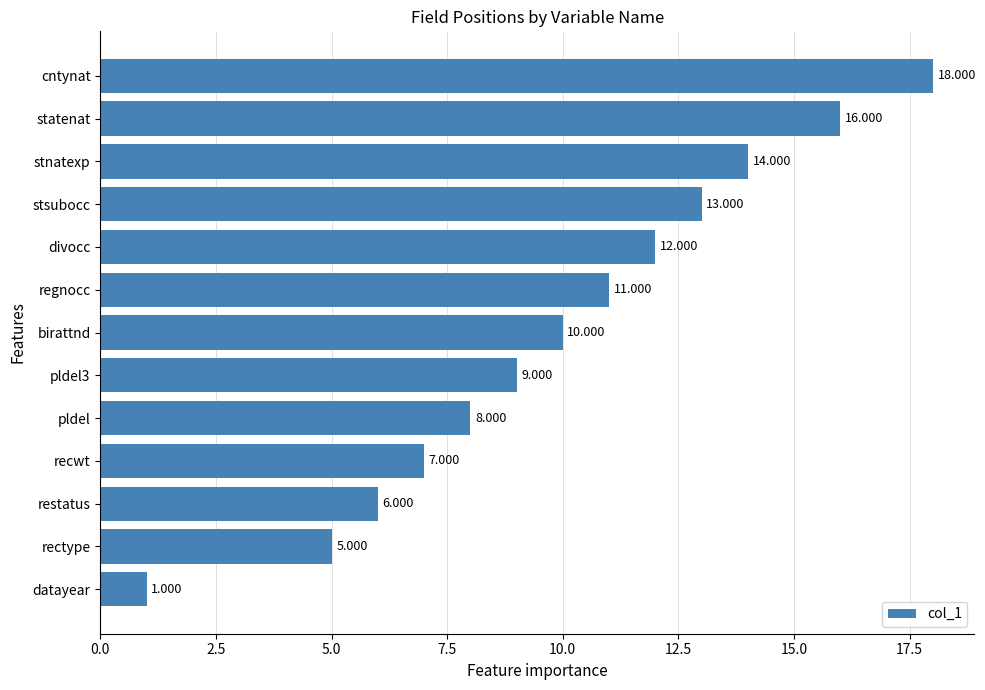

How many values are below 10?

6